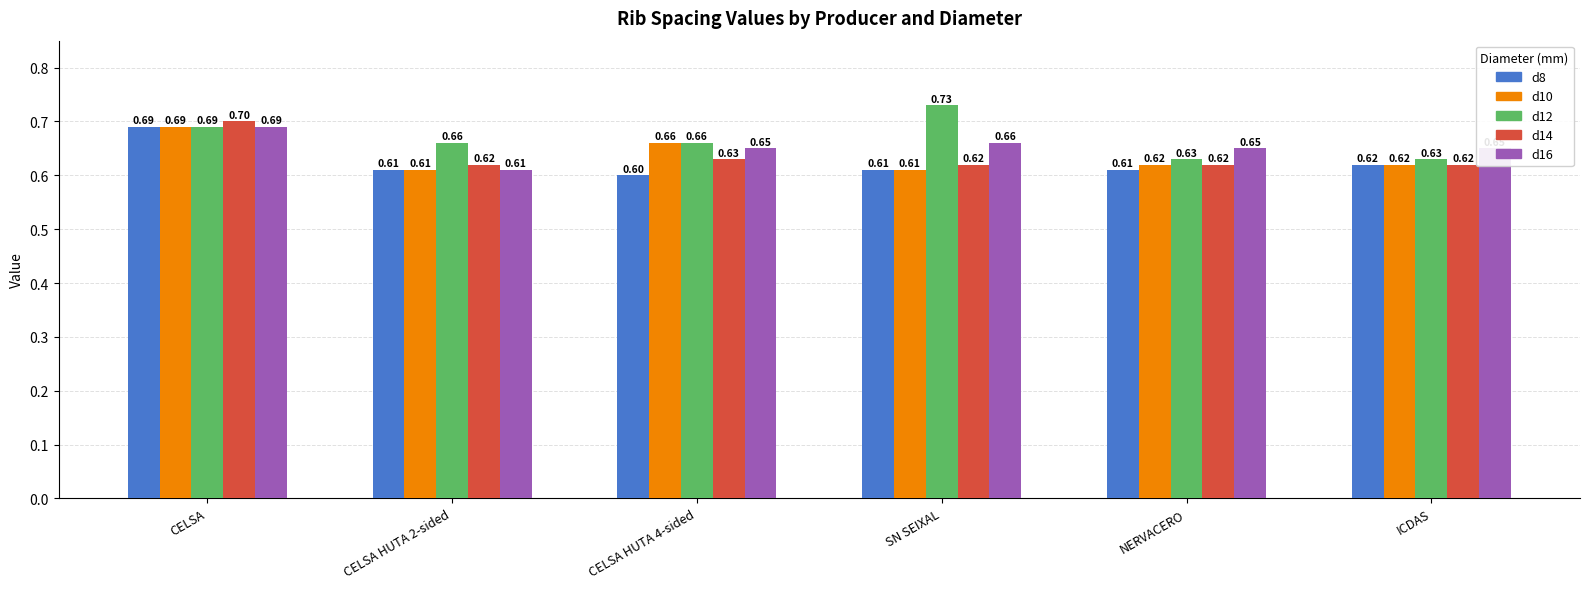

What is the lowest value of the d12 series?

0.6